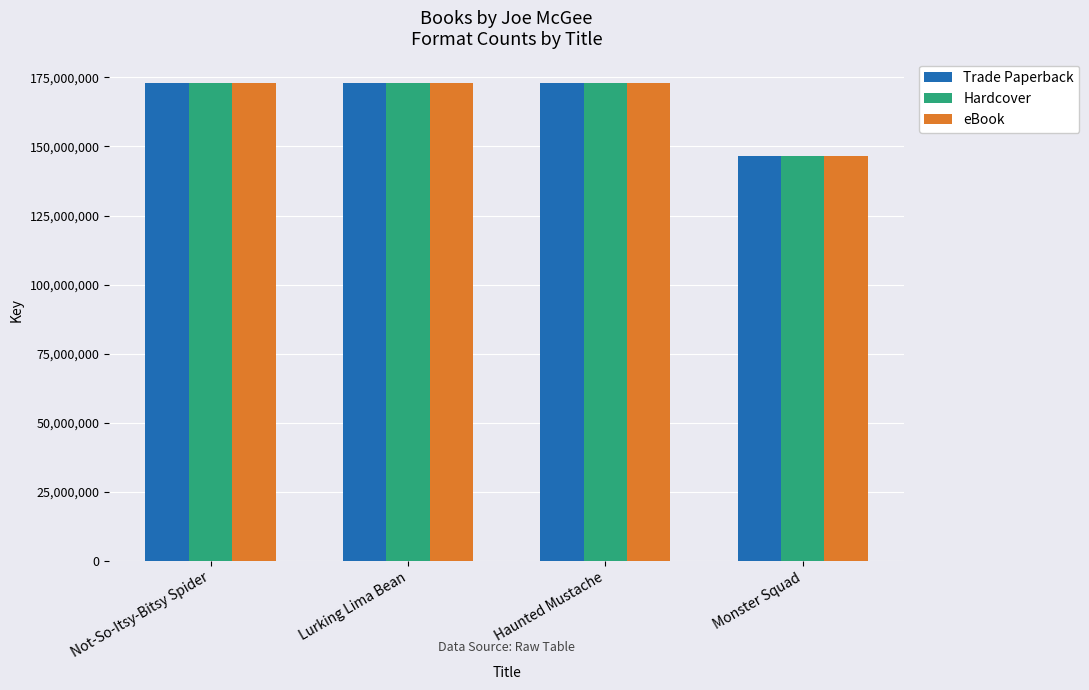

How many data points in eBook are less than 173102493?

2